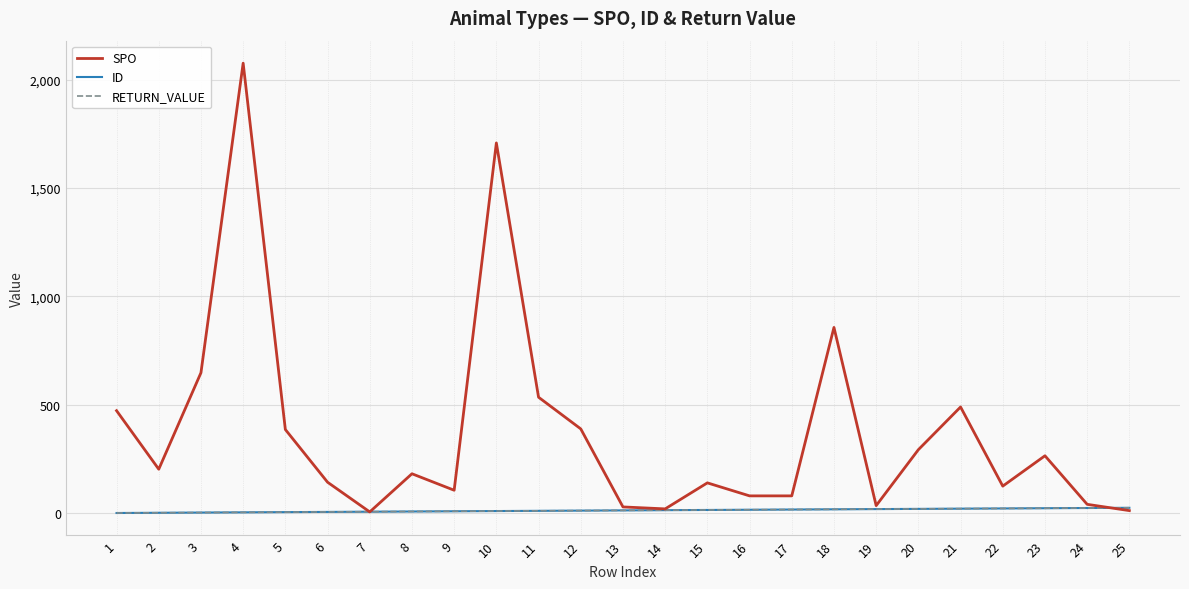

Does the chart display data point markers on the line(s)?

No